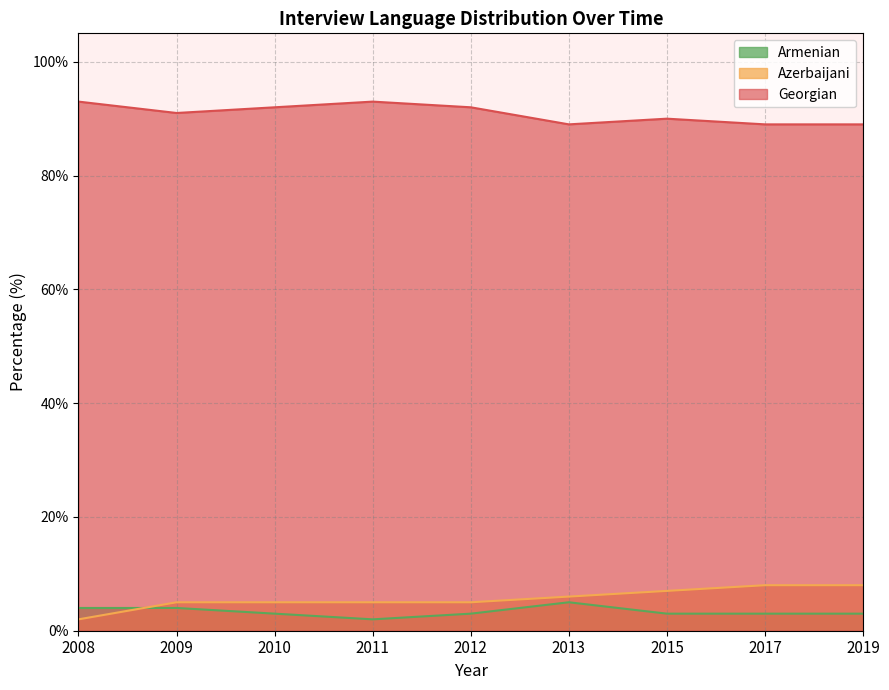

What is the average value of the Armenian series?

3